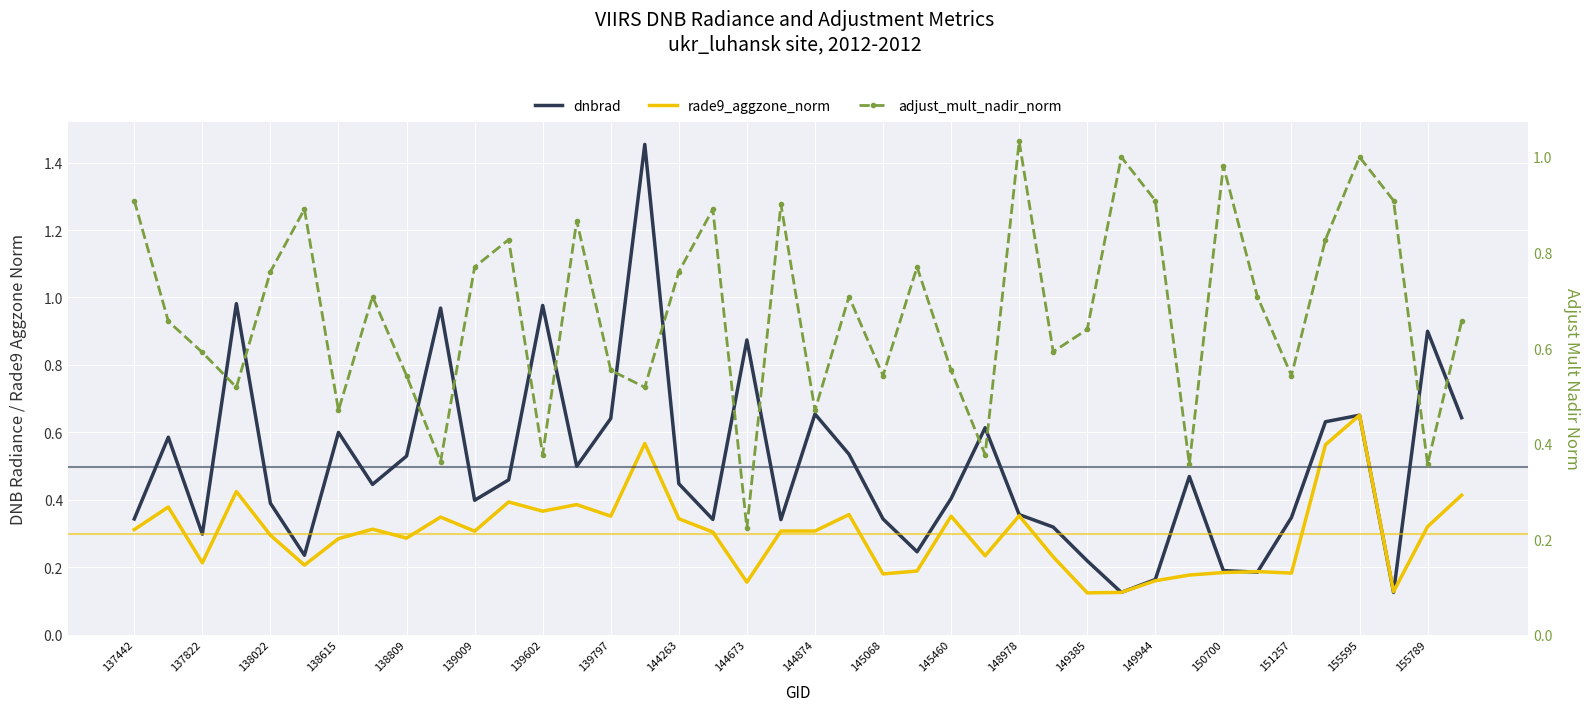

What is the difference between the maximum and minimum values in the dnbrad series?

1.3